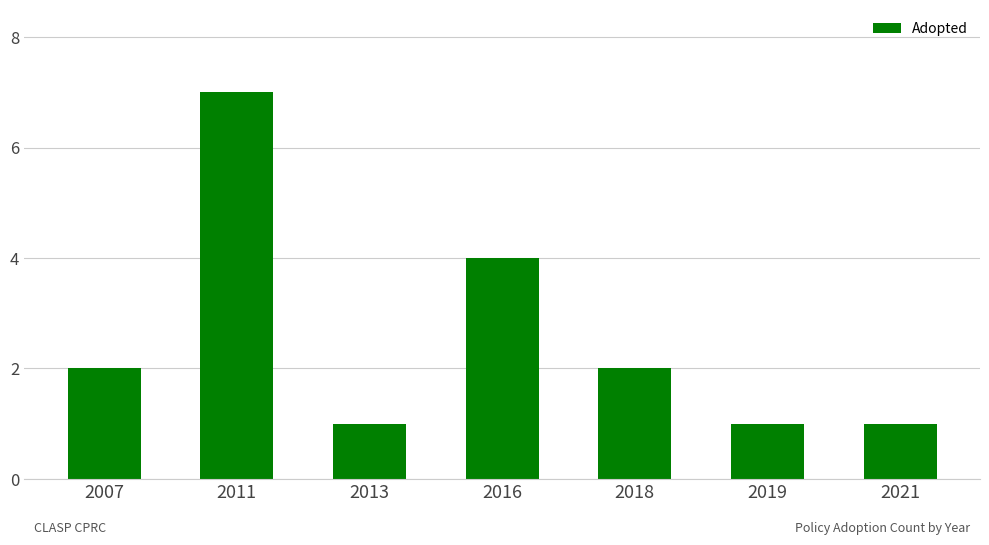

The chart shows a value of 2 at 2018. True or false?

True